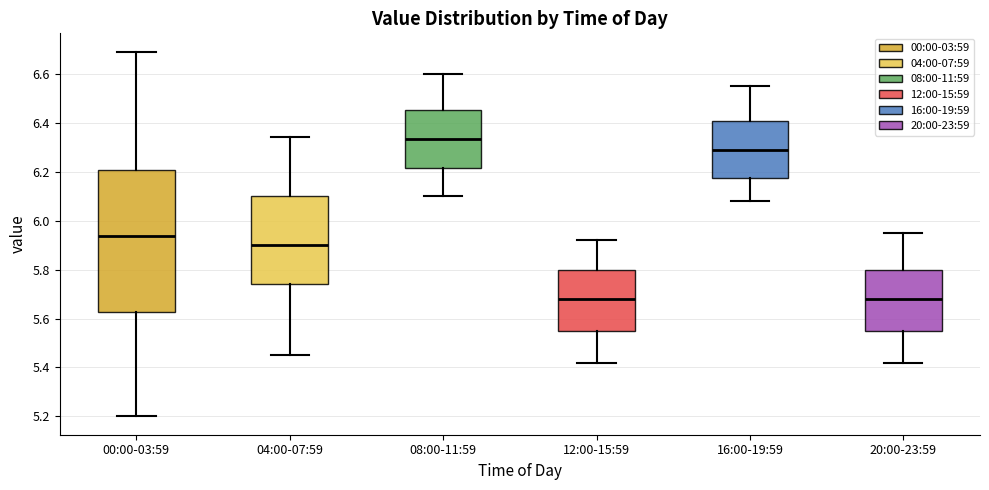

Comparing the boxes themselves (not the whiskers), which one is the tallest?

00:00-03:59